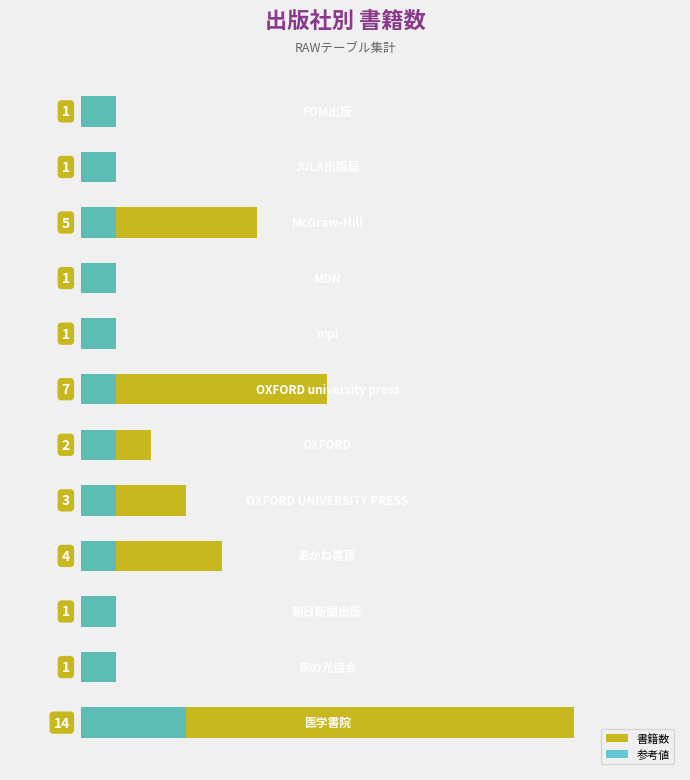

Which series has the largest range (max minus min)?

書籍数